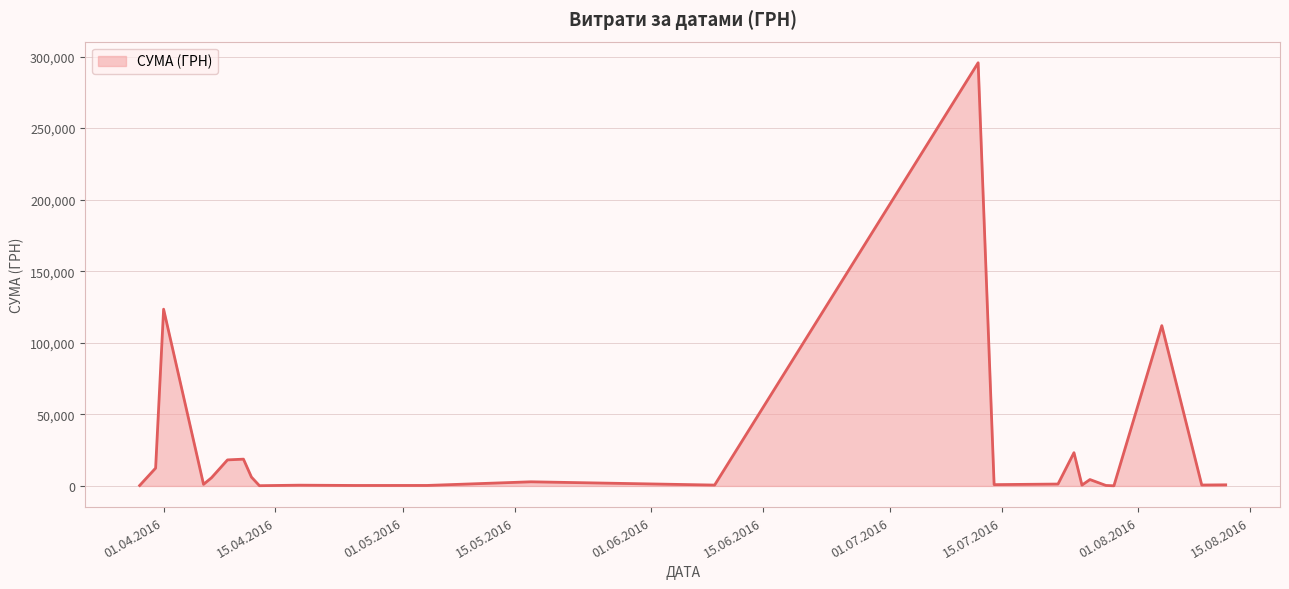

How many lines are shown in the chart?

1